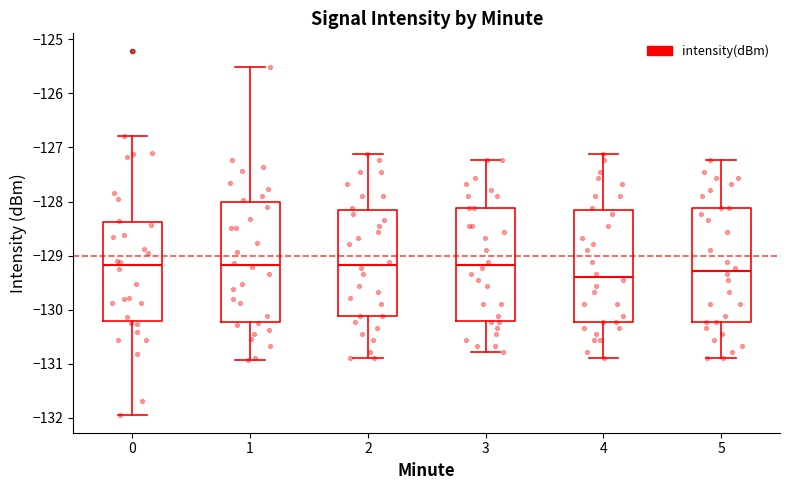

Reading left to right, transcribe this box plot: for each box, give where its median line is, the range the box spans, and where its two whiskers end, as read against the y-axis. The values are not printed on the chart, so give them approximately, as read against the axis.

0: median -129.2, box -130.2 to -128.4, whiskers -131.9 to -126.8
1: median -129.2, box -130.2 to -128.0, whiskers -130.9 to -125.5
2: median -129.2, box -130.1 to -128.1, whiskers -130.9 to -127.1
3: median -129.2, box -130.2 to -128.1, whiskers -130.8 to -127.2
4: median -129.4, box -130.2 to -128.1, whiskers -130.9 to -127.1
5: median -129.3, box -130.2 to -128.1, whiskers -130.9 to -127.2